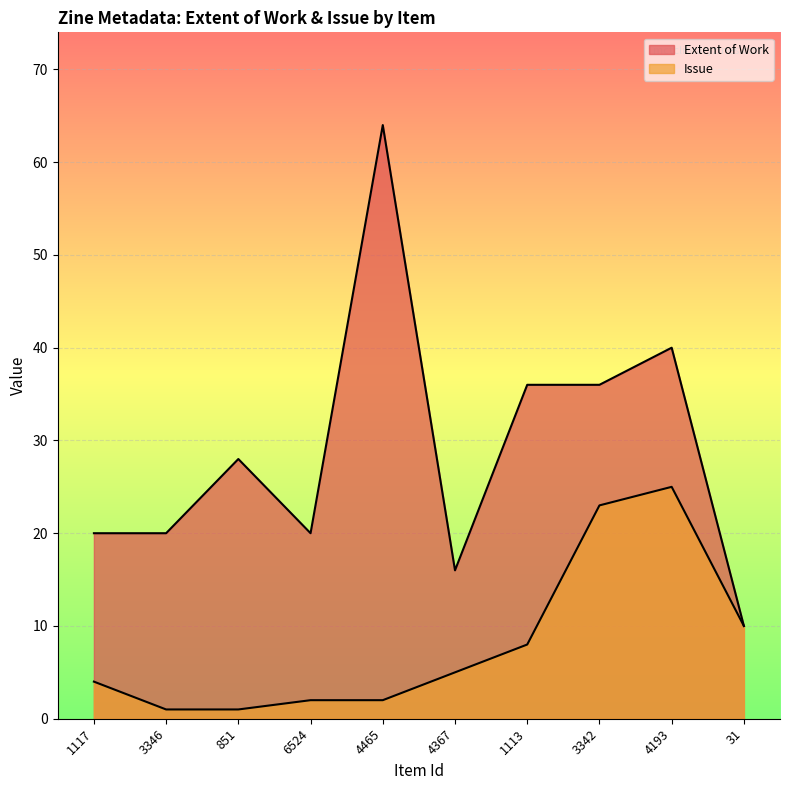

Which has a higher value, 1117 or 3342?

3342